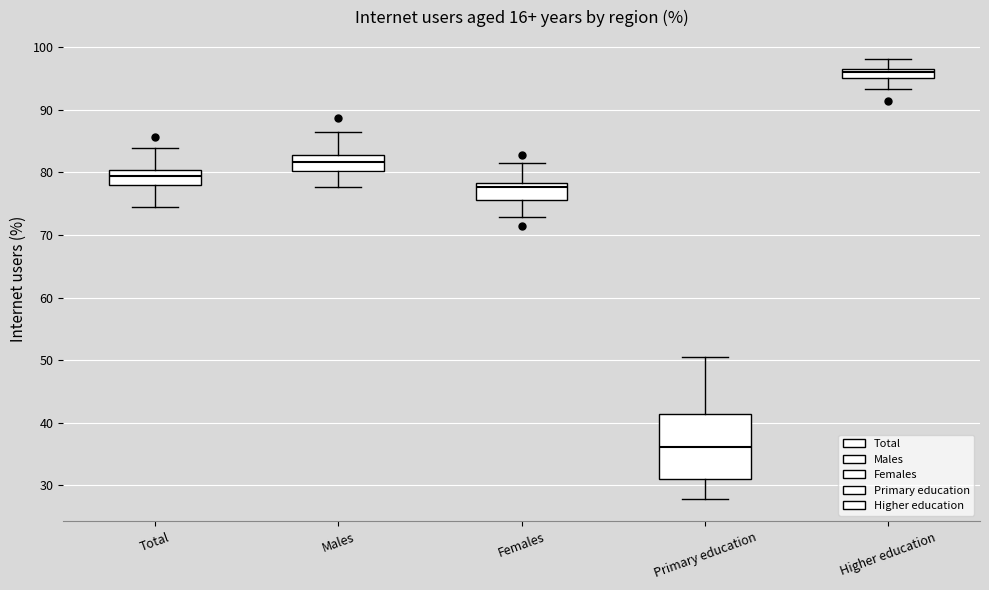

Which box is the tallest, from its lower edge to its upper edge?

Primary education